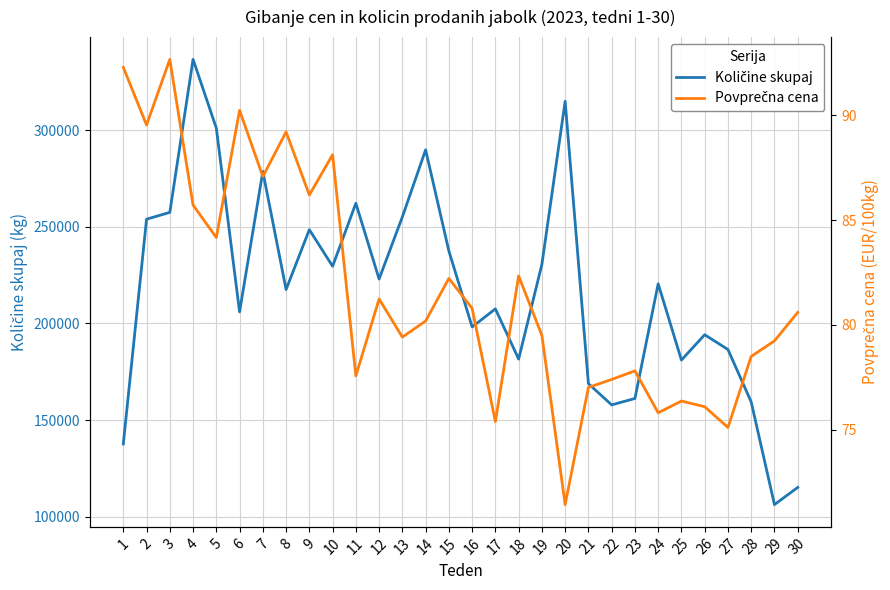

Is the value of Povprečna cena at 15 greater than the value of Količine skupaj at 21?

No